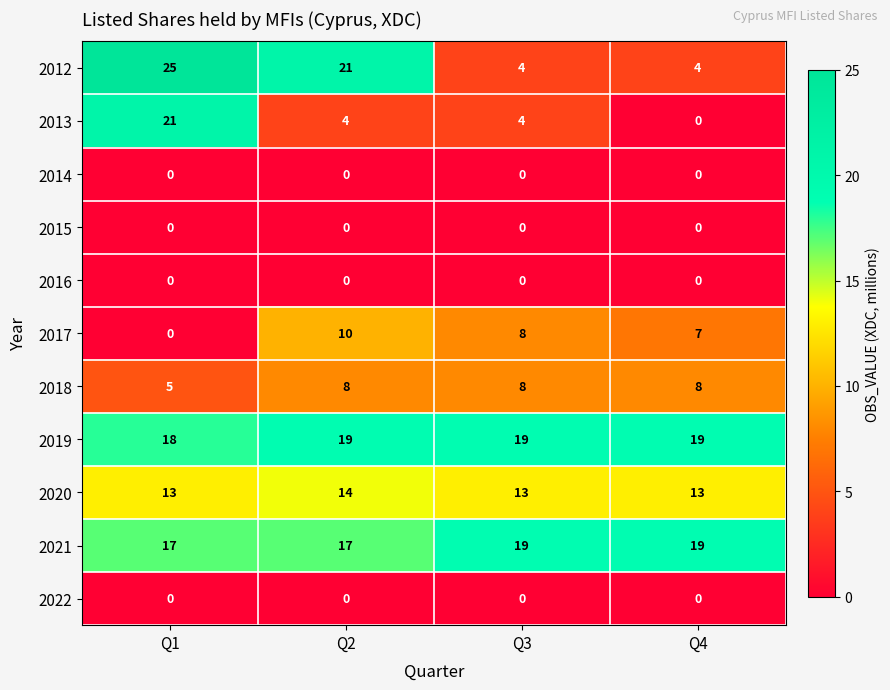

The 2019 series shows 26 at Q1. True or false?

False